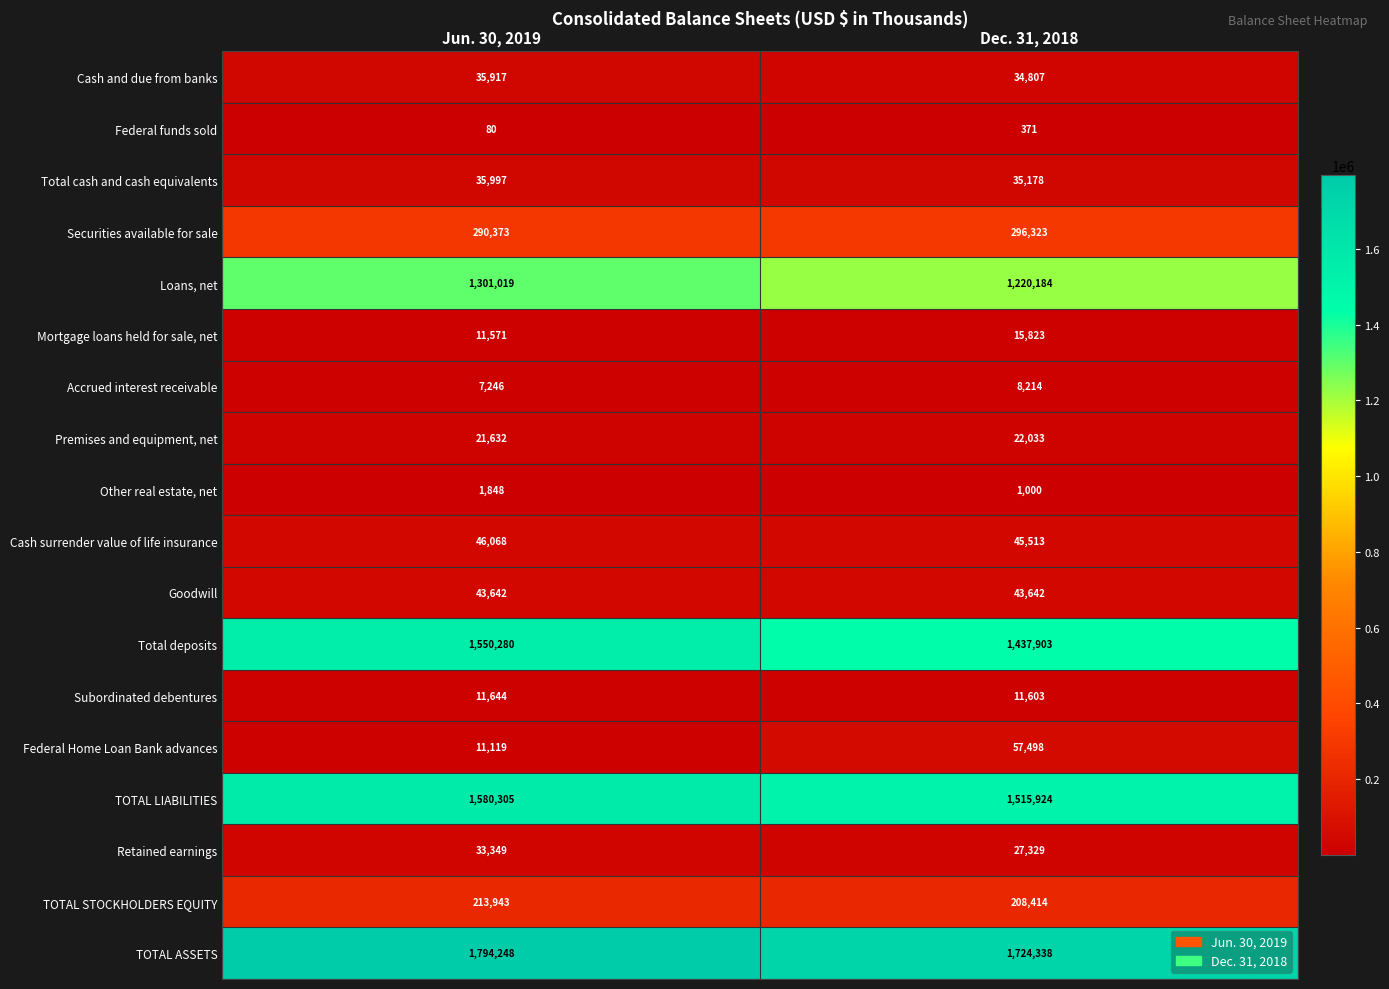

Which series has the largest range (max minus min)?

Total deposits